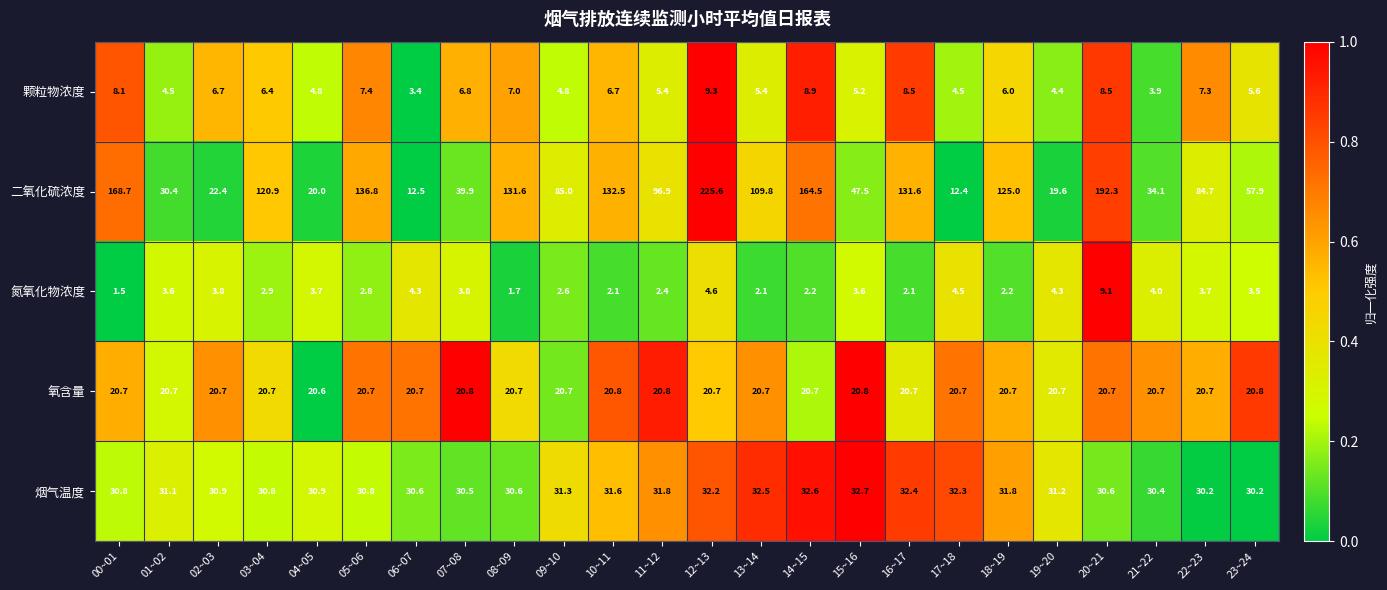

At 00~01, list the series in order from smallest to largest.

氮氧化物浓度, 颗粒物浓度, 氧含量, 烟气温度, 二氧化硫浓度